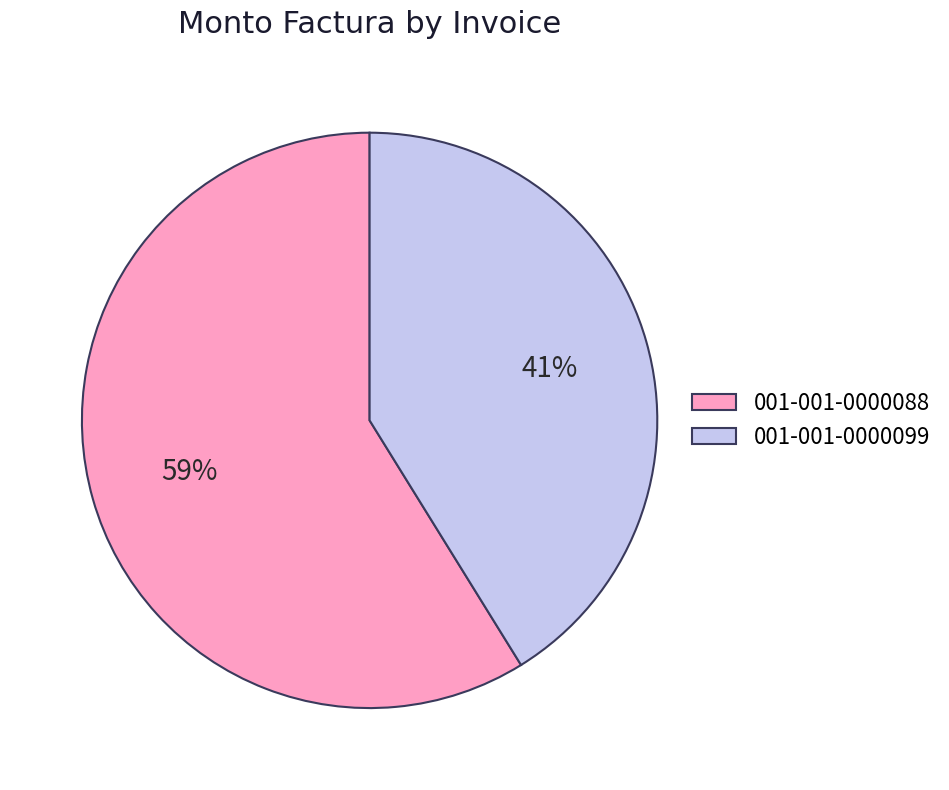

Between 001-001-0000099 and 001-001-0000088, which is larger?

001-001-0000088